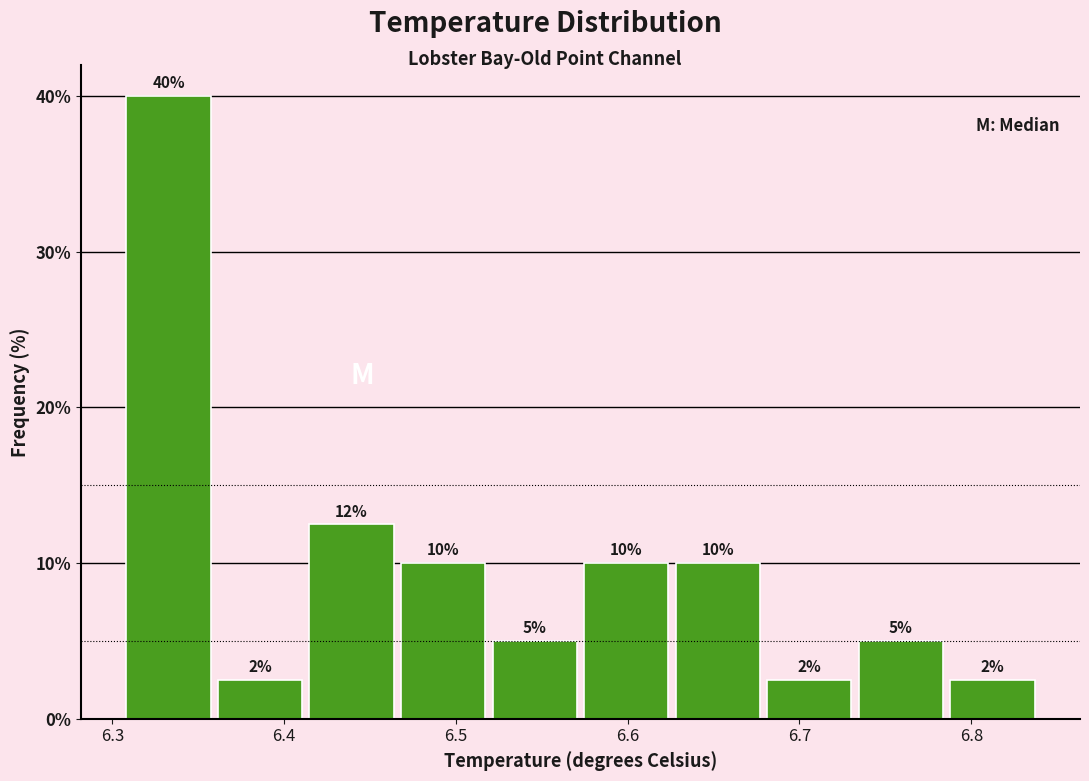

Which range on the x-axis has the tallest bar?

6.31 to 6.36